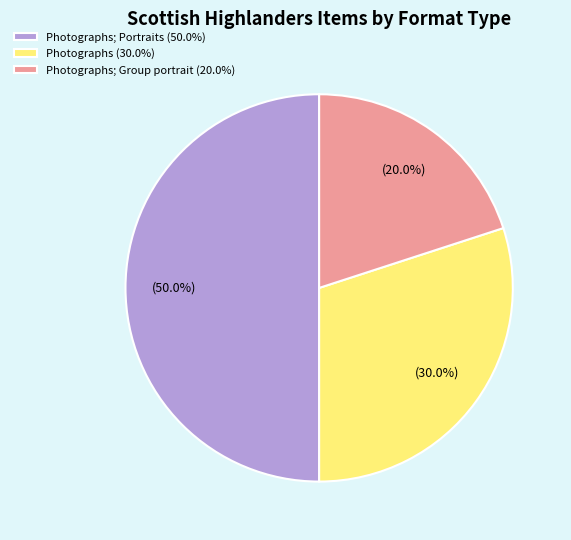

Rank the categories by value from highest to lowest.

Photographs; Portraits (50.0%), Photographs (30.0%), Photographs; Group portrait (20.0%)